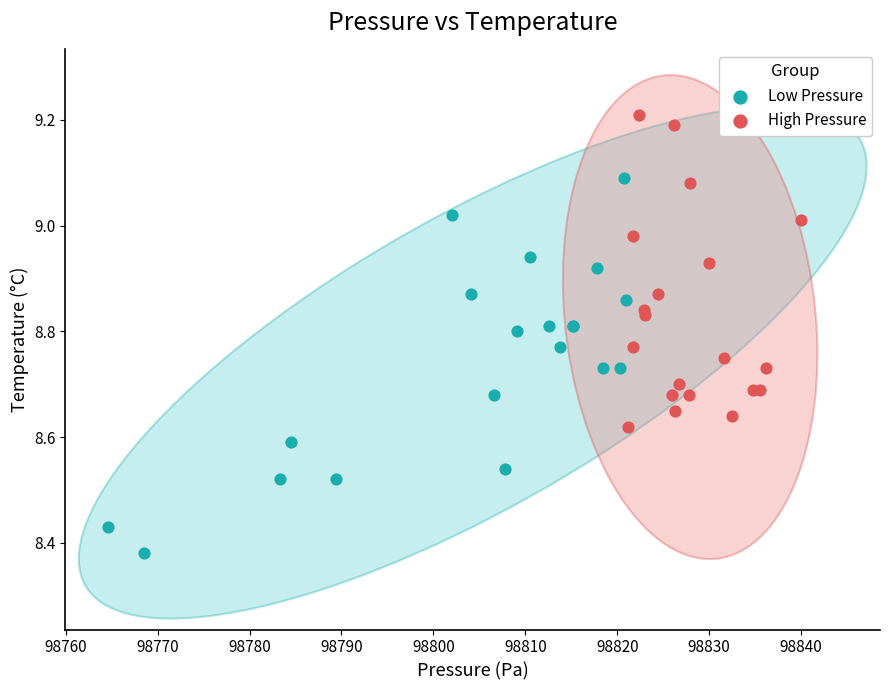

Which series has the largest Y range (max minus min)?

Low Pressure